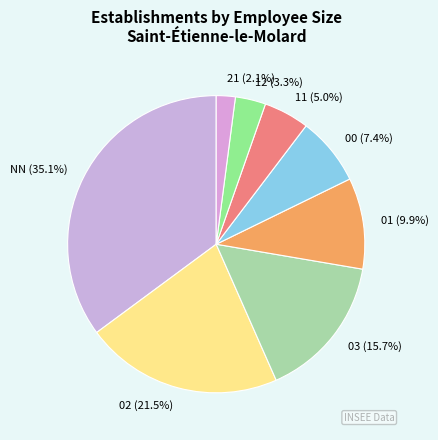

To the nearest percent, what is the average slice percentage?

12%